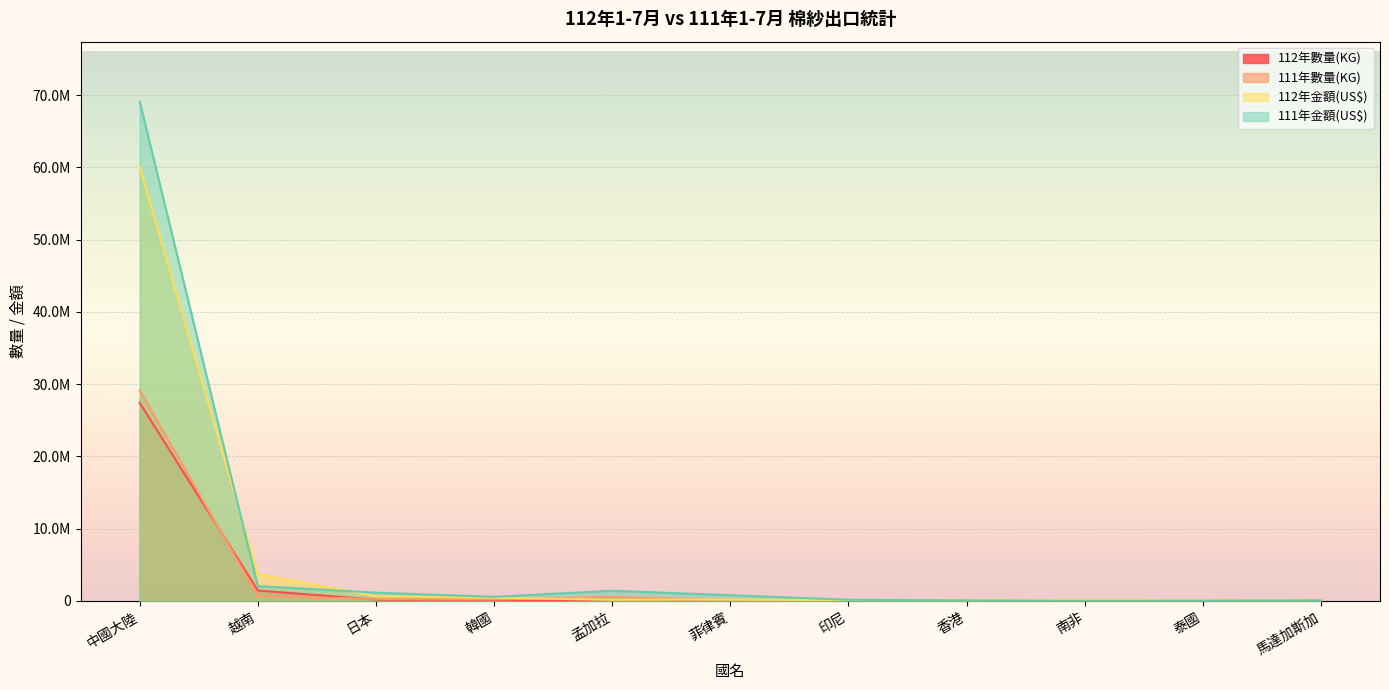

What is the sum of the 111年金額(US$) values at 印尼 and 韓國?

720125